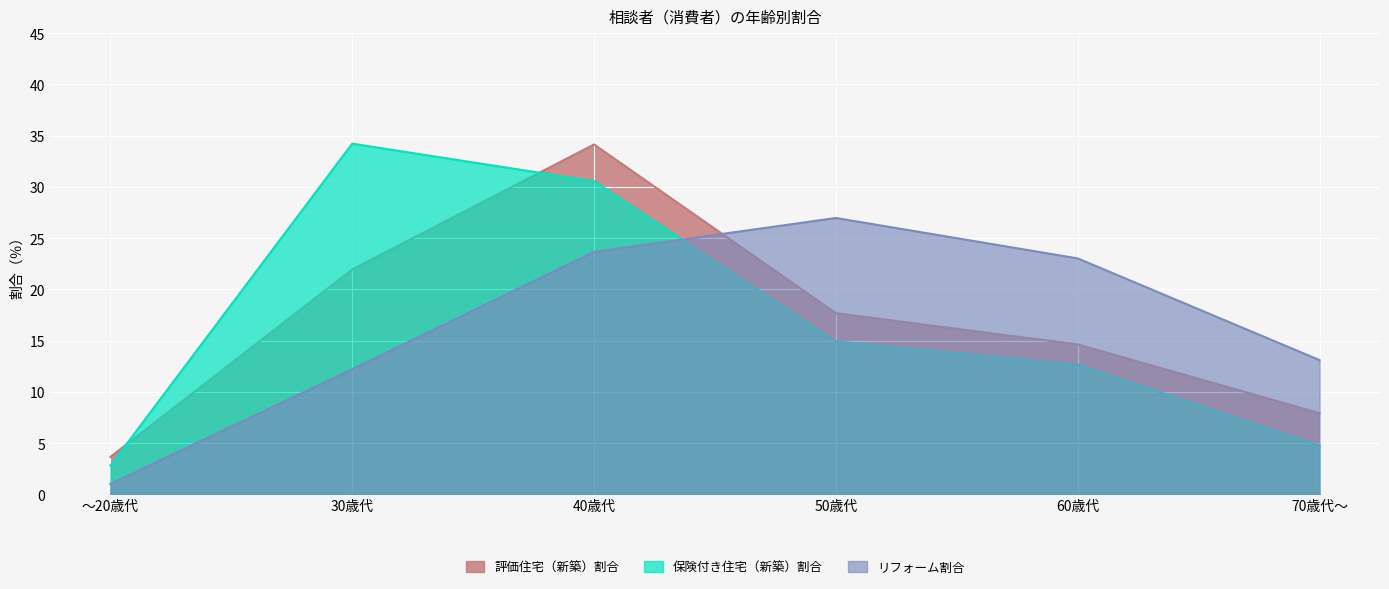

What value does the 評価住宅（新築）割合 series have at ～20歳代?

3.7